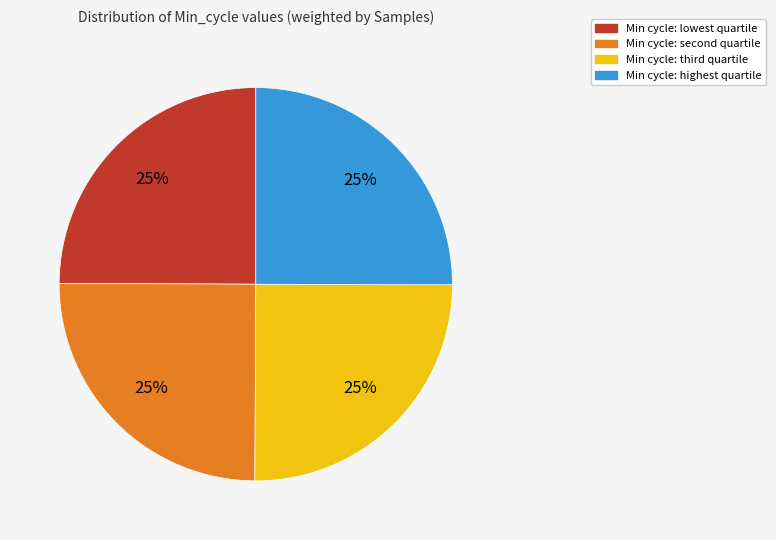

Does any single category account for the majority?

No